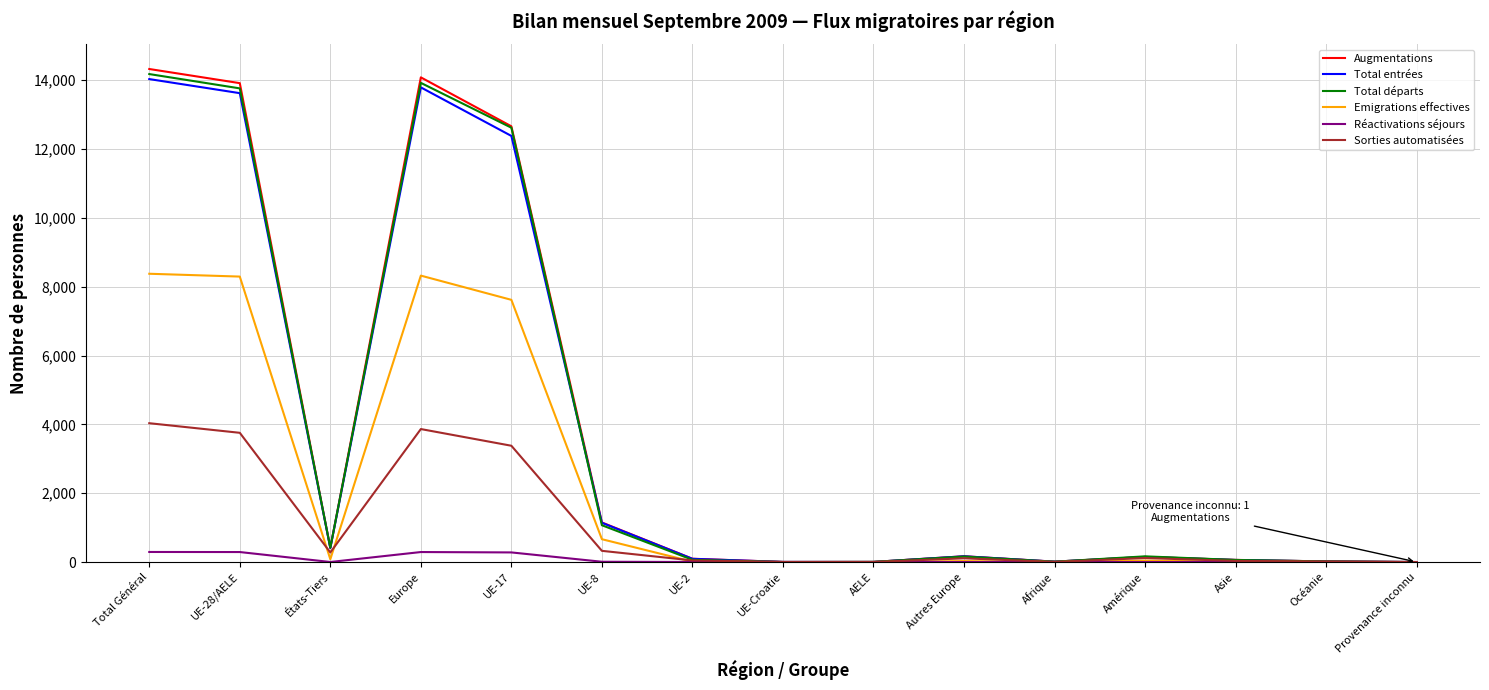

Is the value of Augmentations at UE-2 greater than the value of Sorties automatisées at États-Tiers?

No